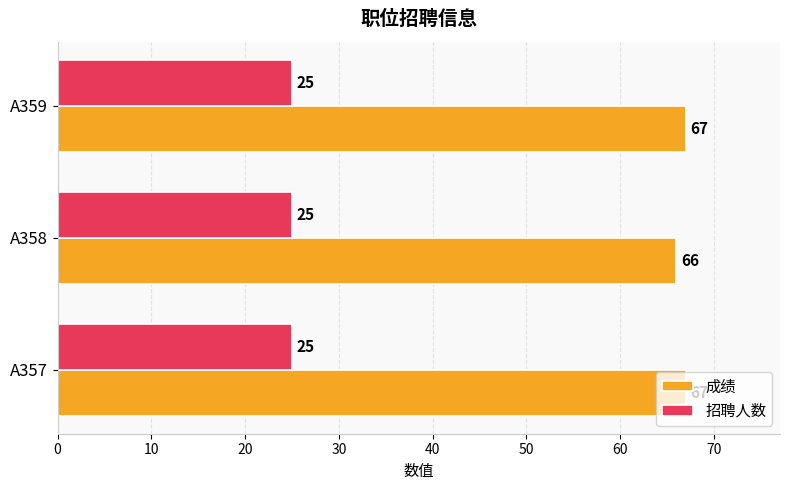

The value of 成绩 at A358 is 66. True or false?

True